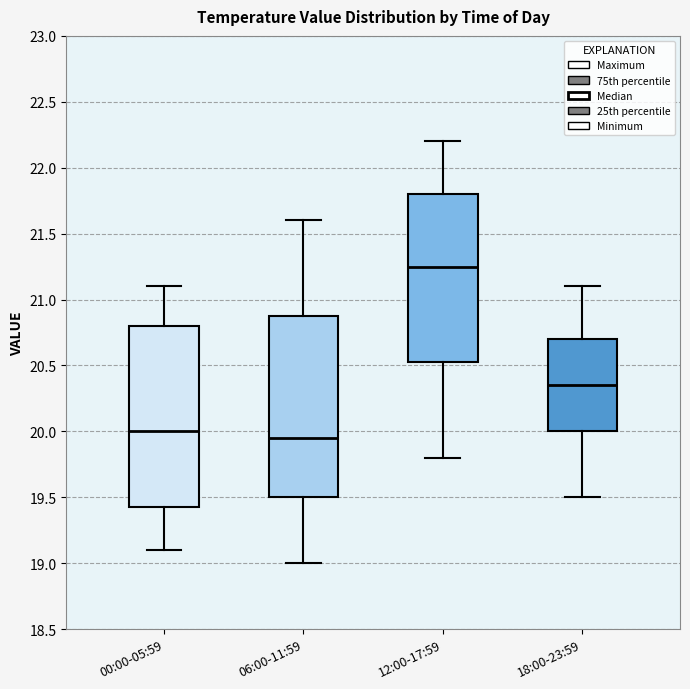

Which box's median line is the lowest?

06:00-11:59